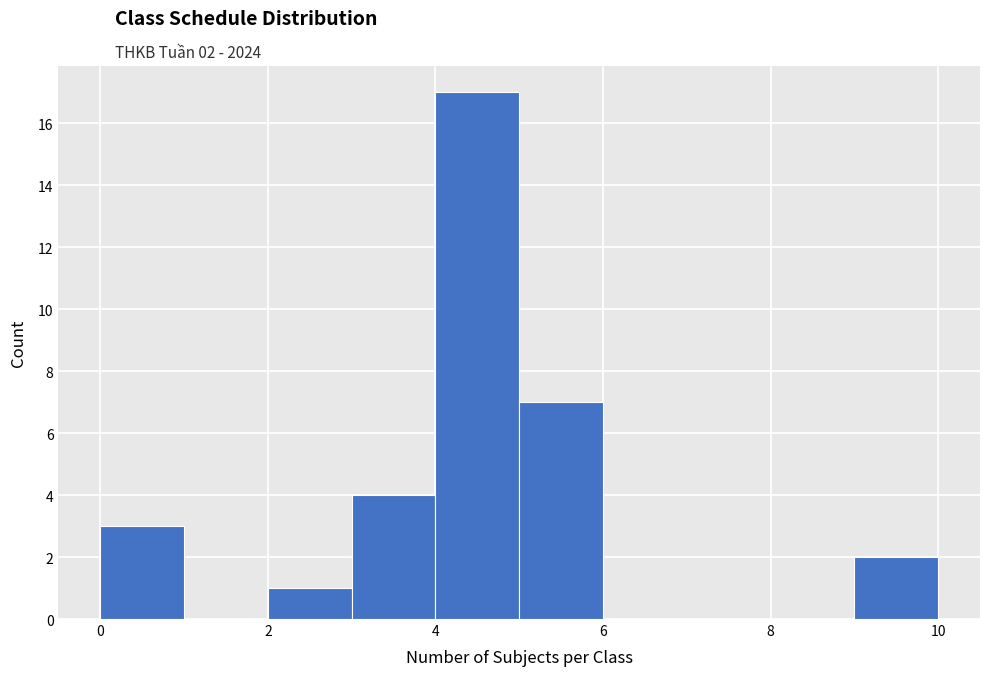

Over which range of the x-axis is the bar tallest?

4 to 5